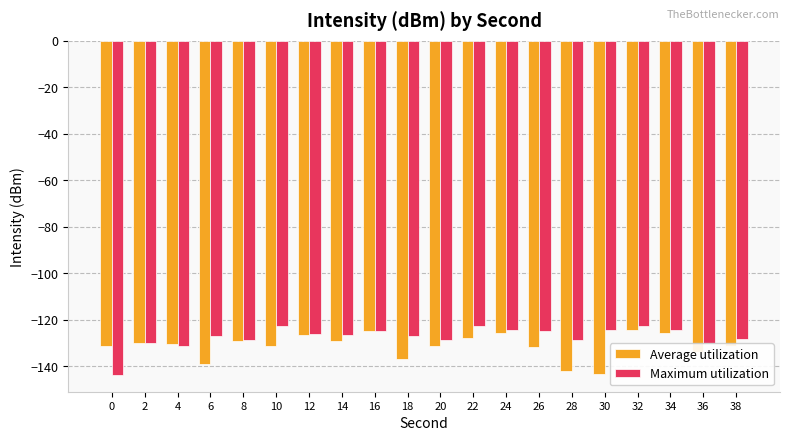

What is the difference between the highest and lowest values at 14?

2.5